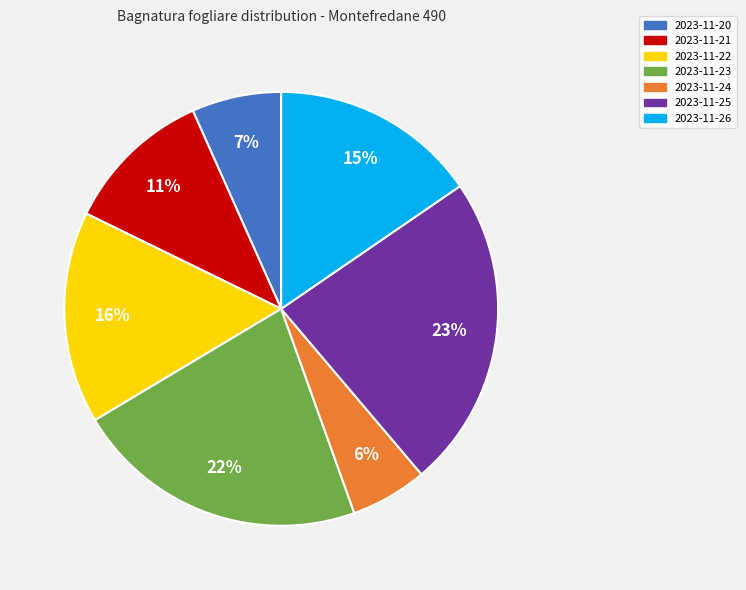

Which slice is the largest?

2023-11-25